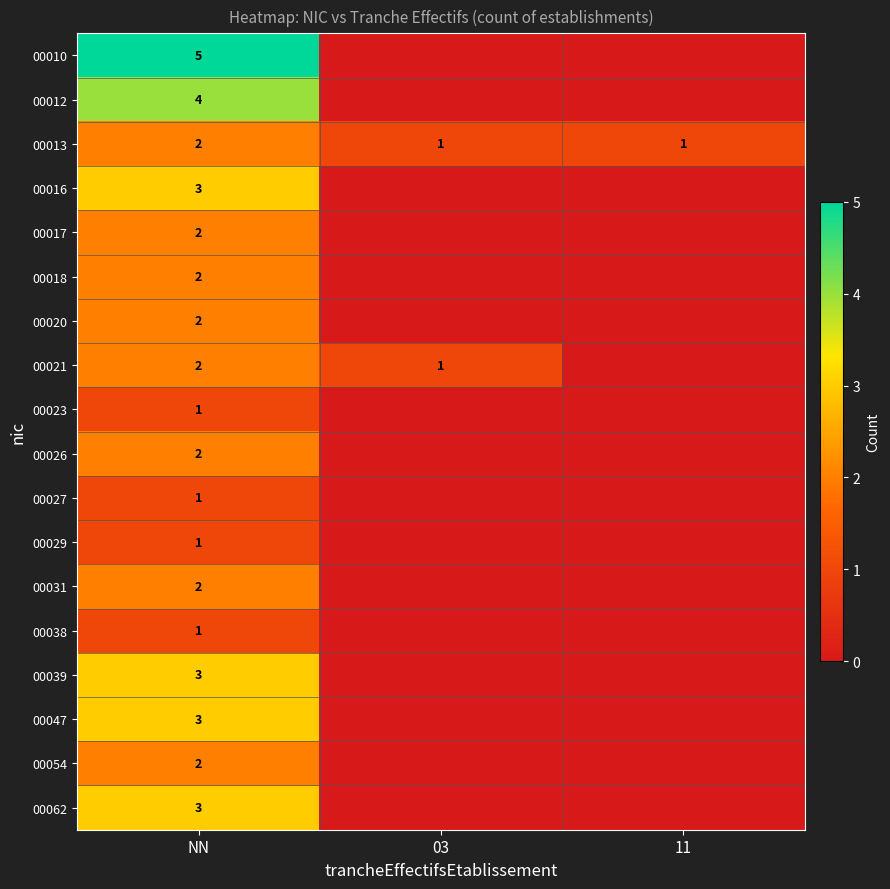

What is the total value across all series at NN?

41